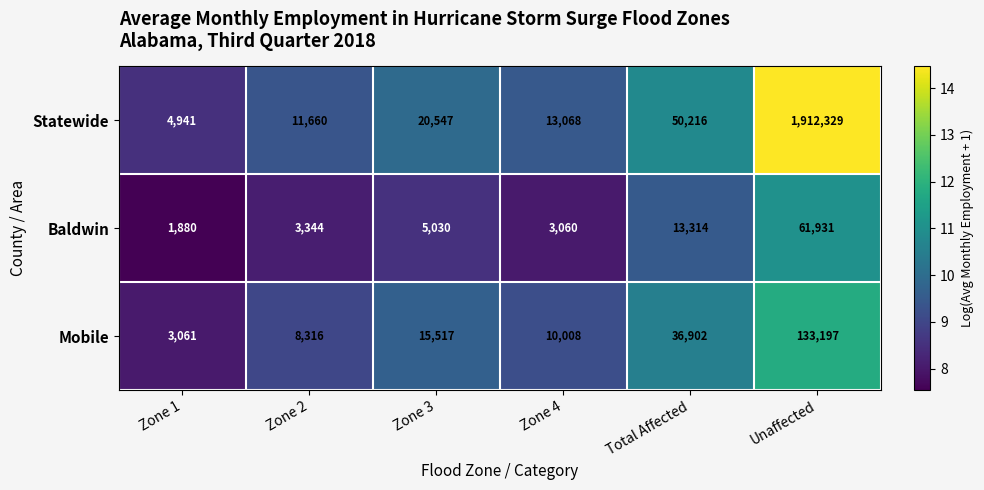

How many values in the Baldwin series are below 5030?

3